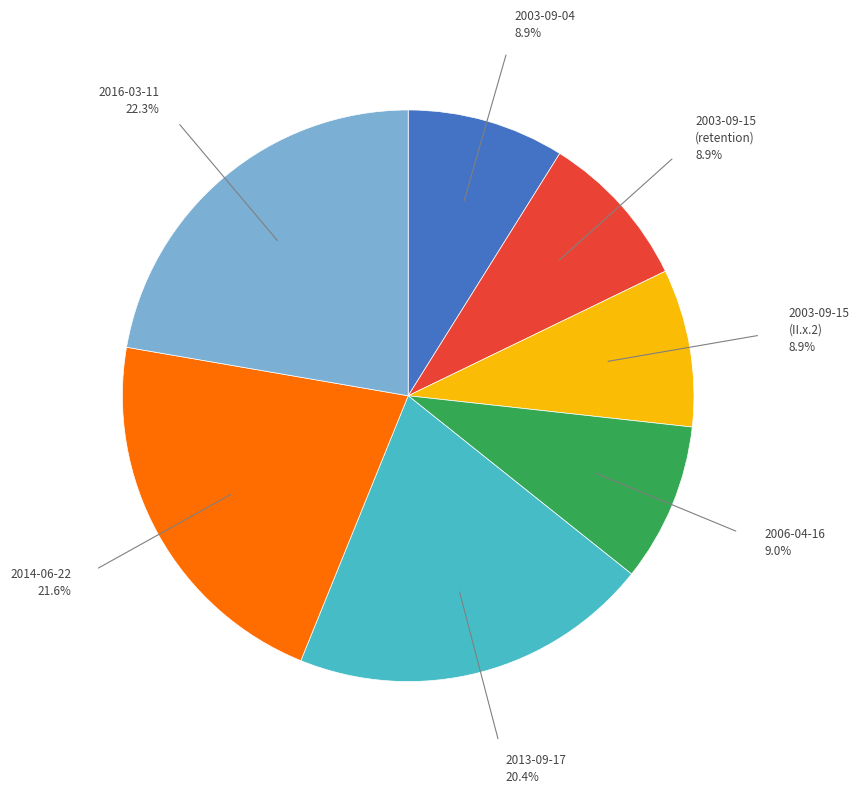

Does any single category account for the majority?

No